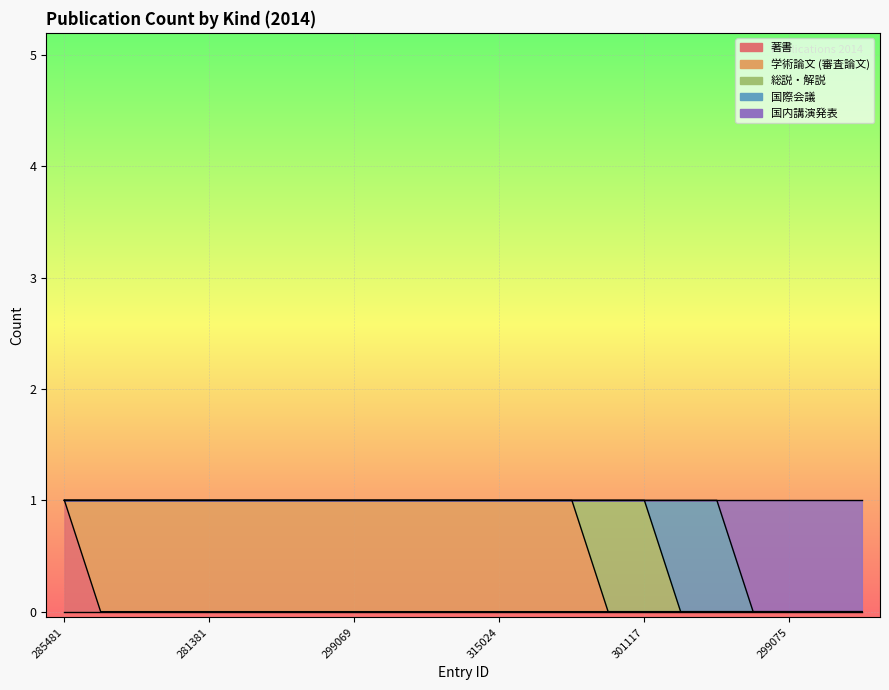

At which category is the sum across all series the highest?

285481